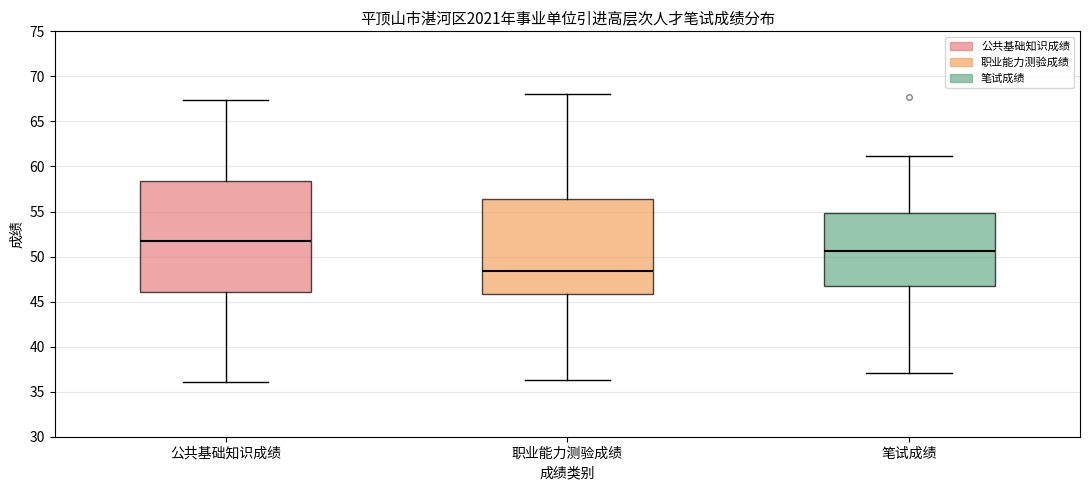

Reading left to right, read every box against the y-axis: the position of its median line, the range the box covers, and the ends of its whiskers. The values are not printed on the chart, so give them approximately, as read against the axis.

公共基础知识成绩: median 51.5, box 46.0 to 58.5, whiskers 36.0 to 67.5
职业能力测验成绩: median 48.5, box 46.0 to 56.5, whiskers 36.5 to 68.0
笔试成绩: median 50.5, box 46.5 to 55.0, whiskers 37.0 to 61.0